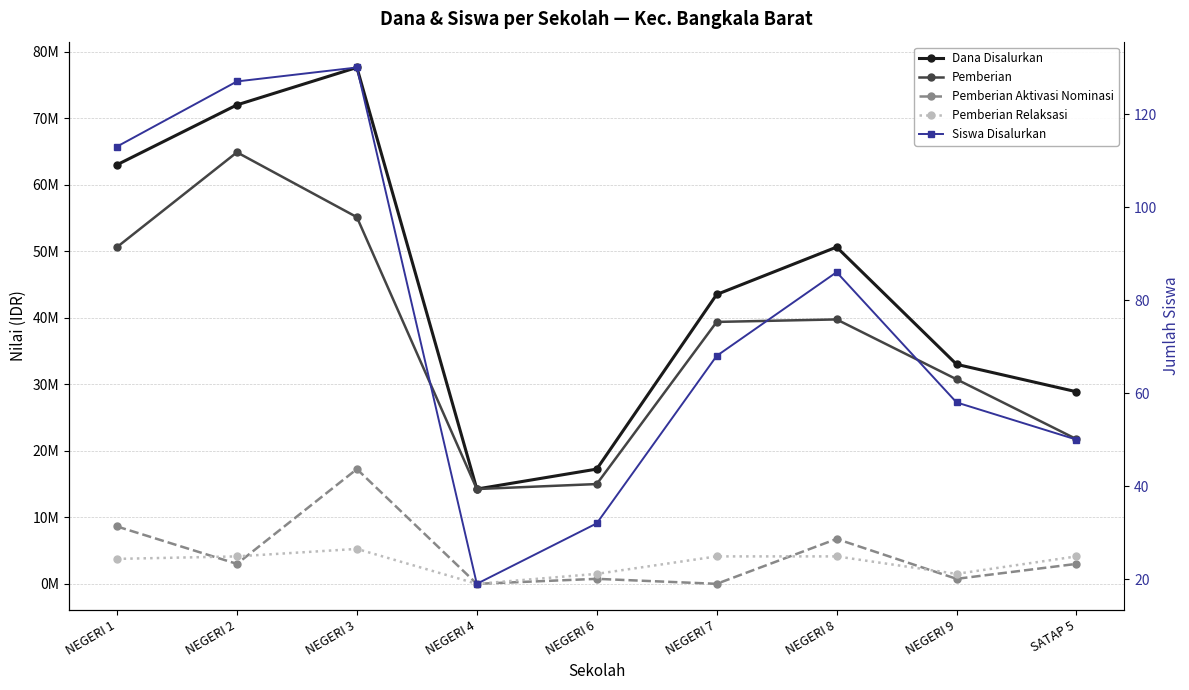

At which category does Dana Disalurkan reach its first local valley?

NEGERI 4